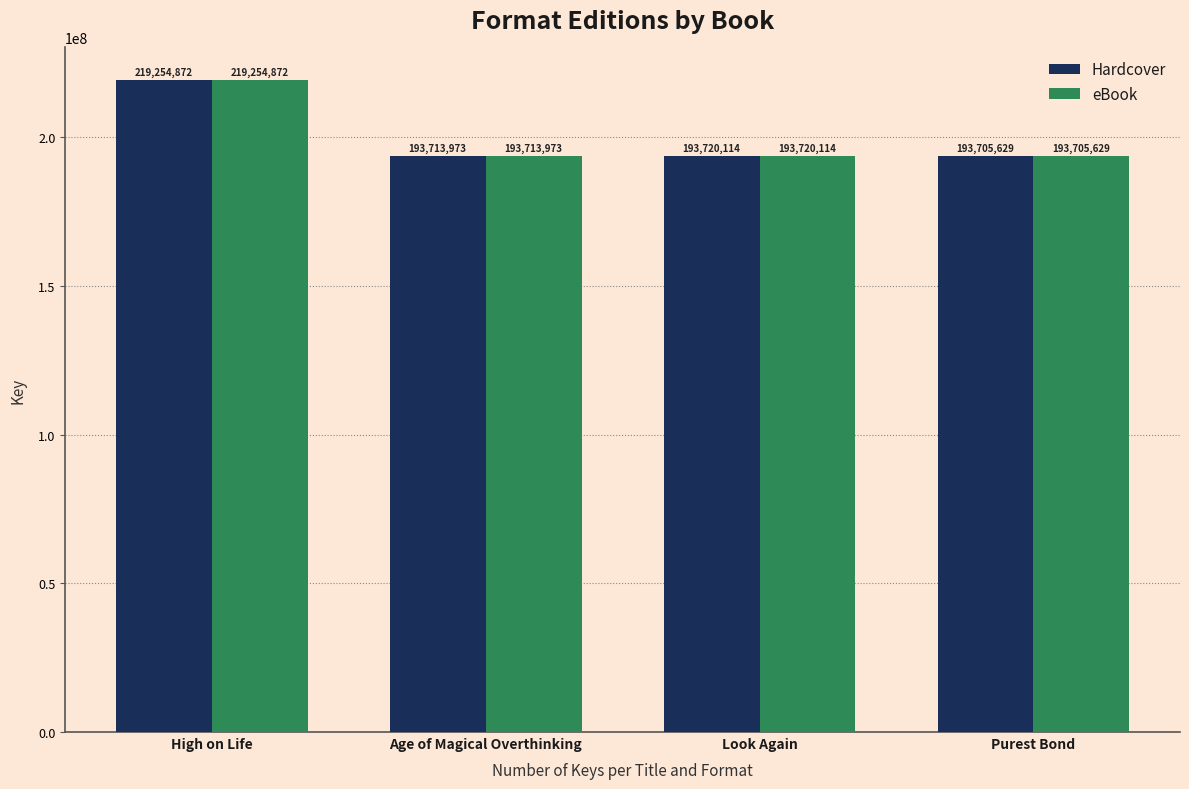

What is the difference between the maximum and minimum values in the eBook series?

25549243